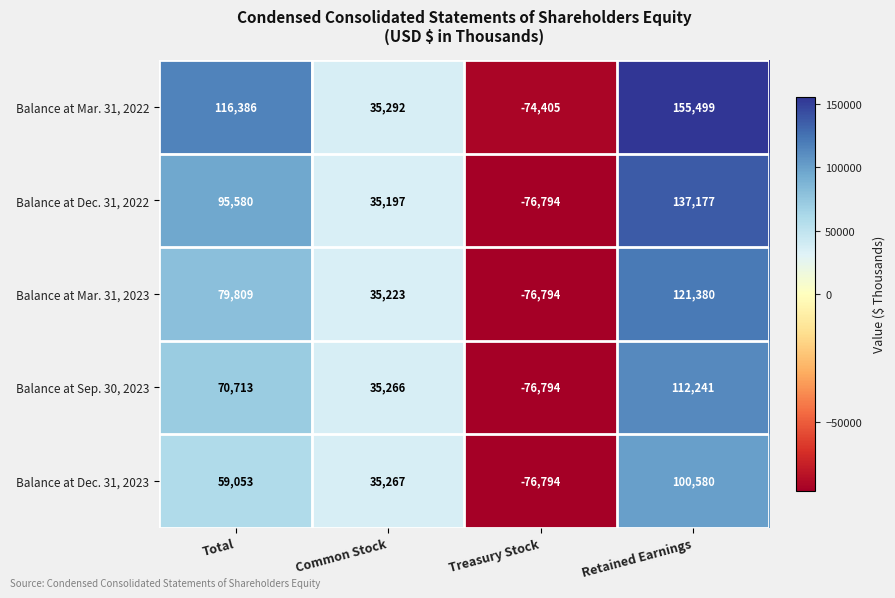

Count the number of data series in this chart.

5